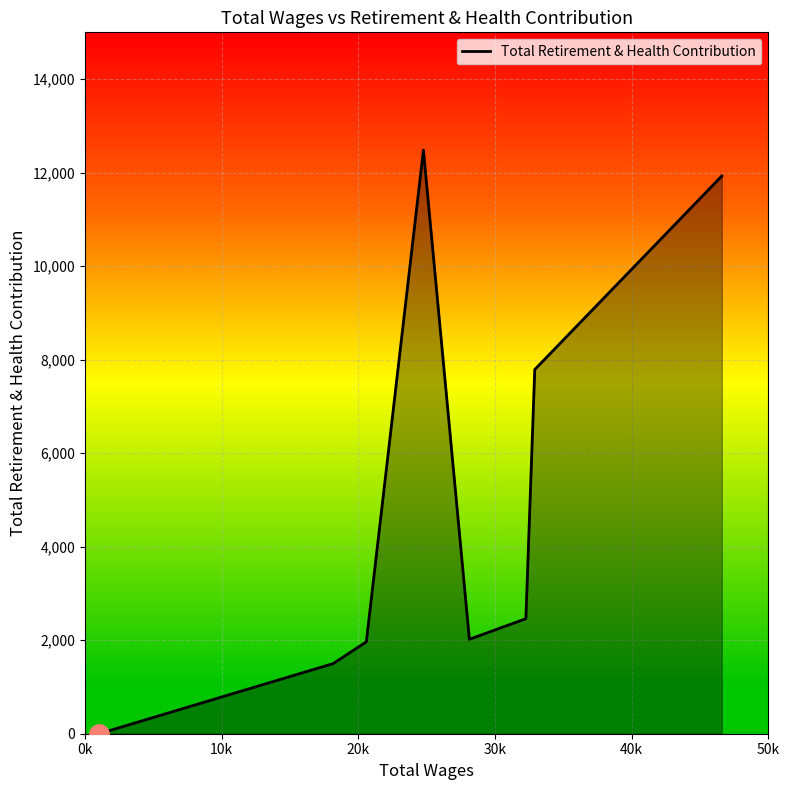

Count the number of data series in this chart.

1